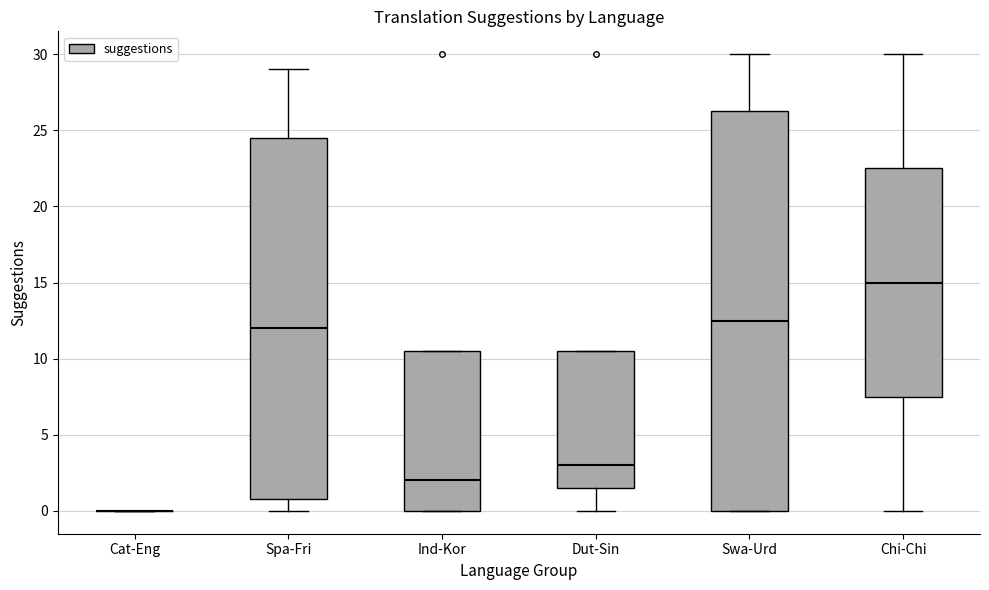

Where is the upper edge of the box for Swa-Urd on the y-axis? The values are not printed on the chart, so give them approximately, as read against the axis.

26.5